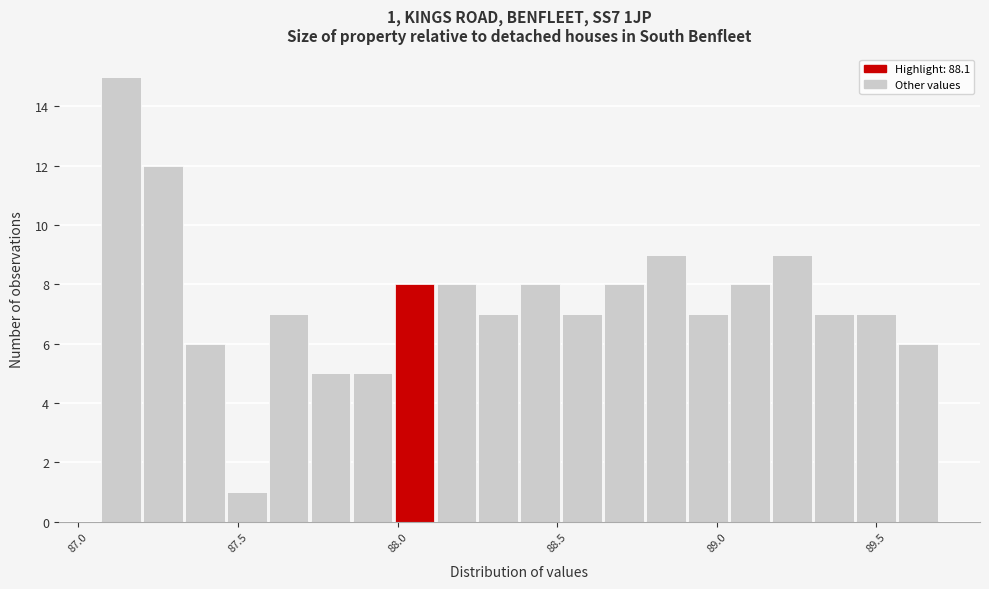

Around what value on the x-axis is the tallest bar? Give the approximate position of its centre, as read against the axis.

87.15